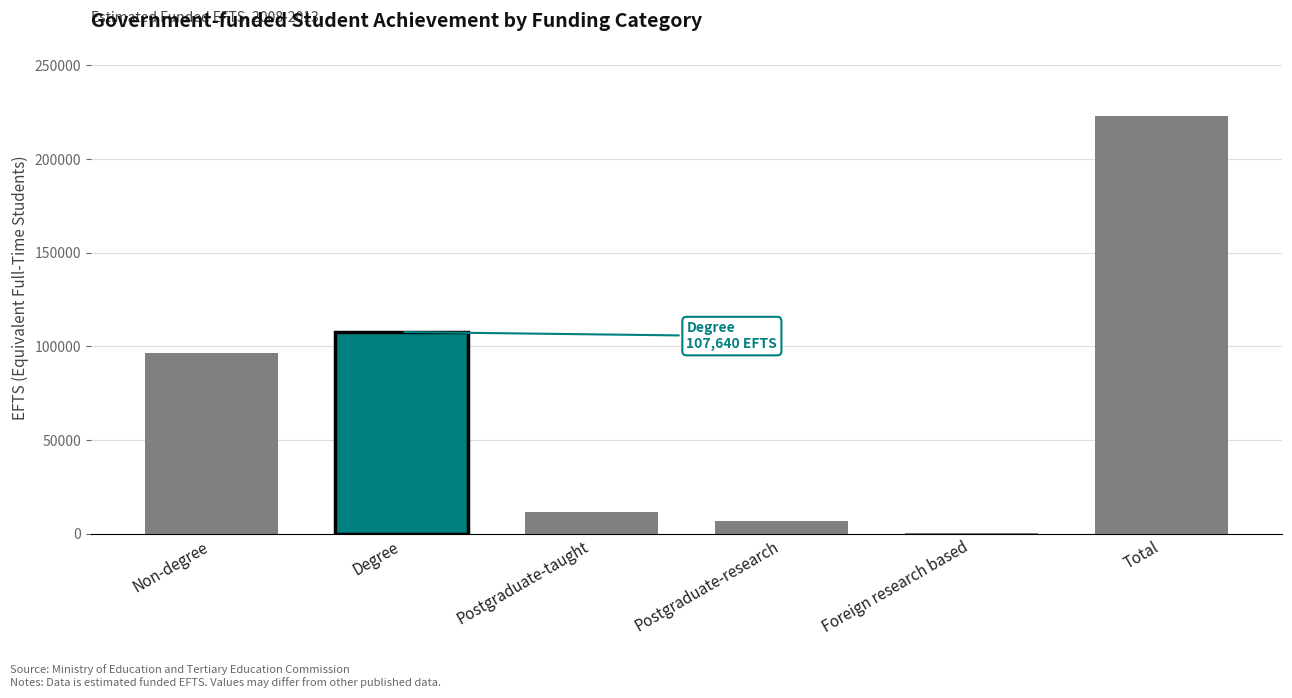

At which label is the value closest to 111624?

Degree